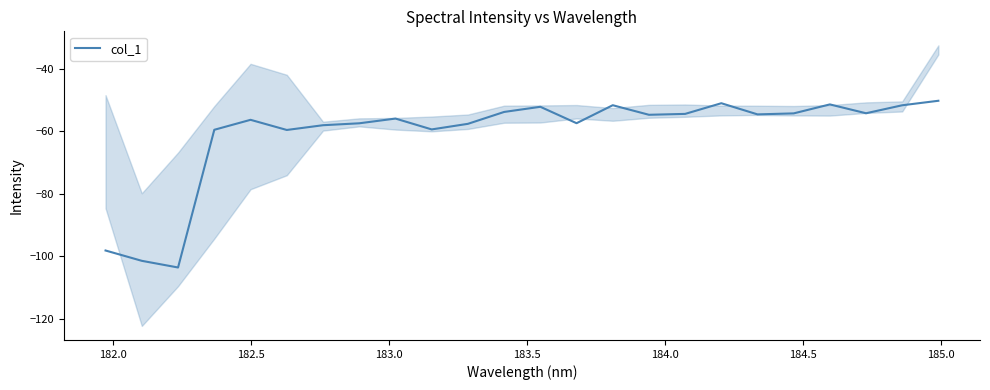

How many points are higher than both their immediate neighbors (excluding endpoints)?

6